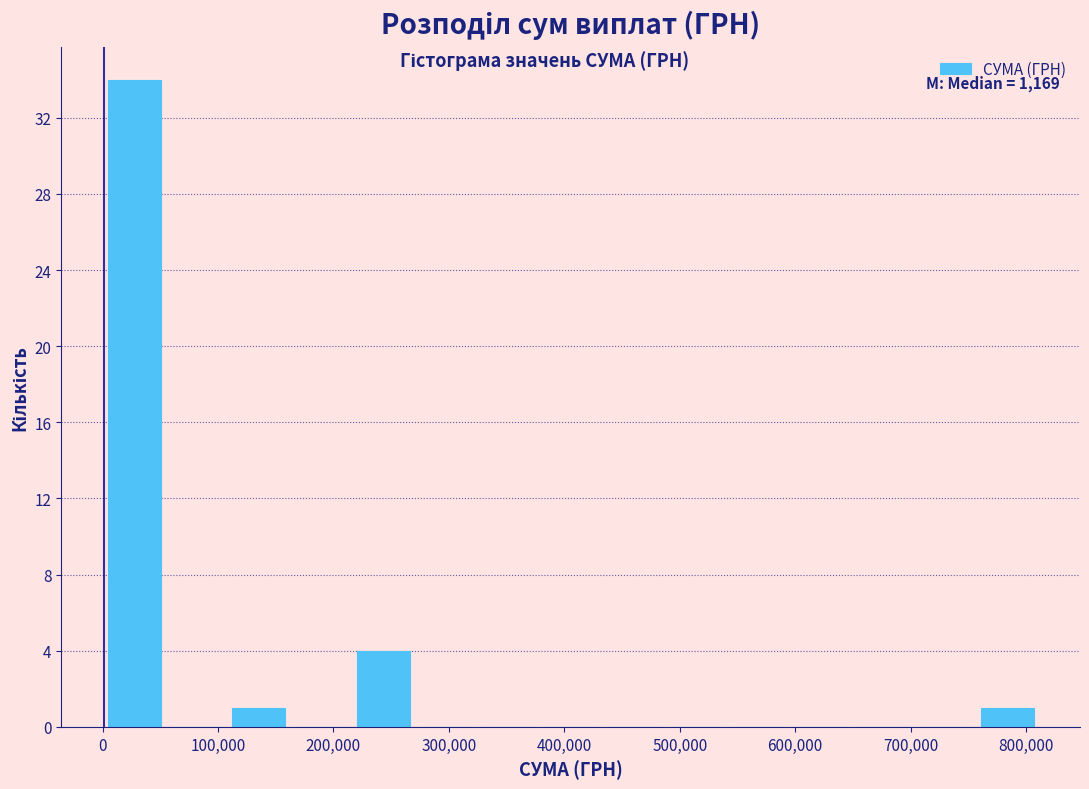

Over which range of the x-axis is the bar tallest?

0 to 50000